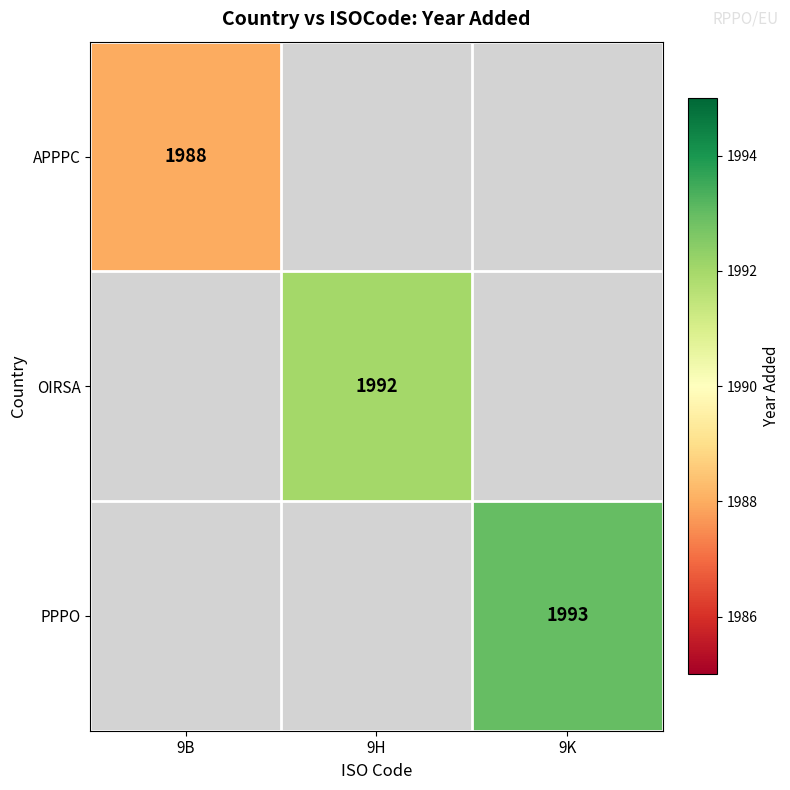

The OIRSA series shows 1992 at 9H. True or false?

True